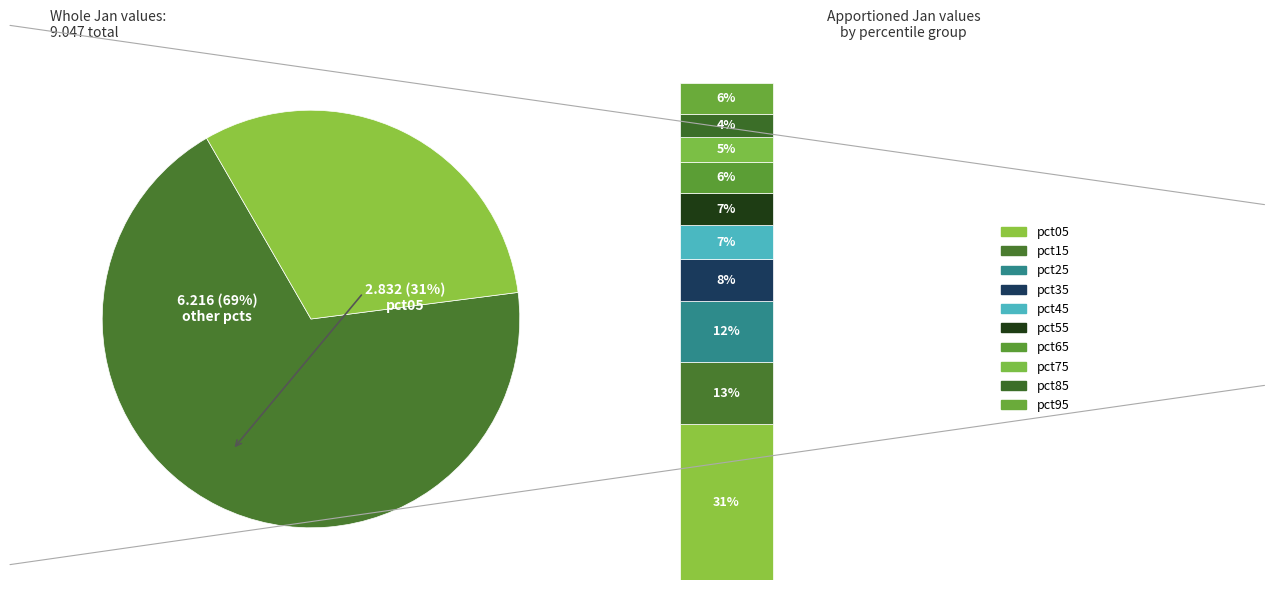

Which category has the smallest portion of the pie?

pct85